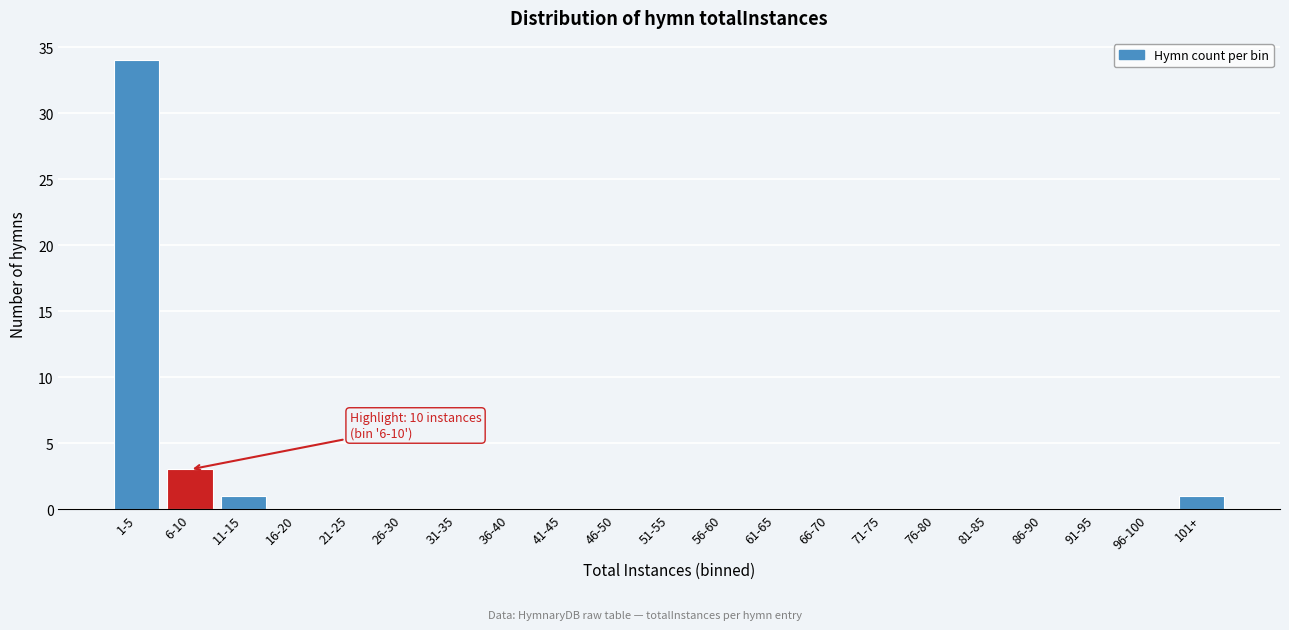

Reading left to right, extract all data points from this chart.

1-5=34	6-10=3	11-15=1	16-20=0	21-25=0	26-30=0	31-35=0	36-40=0	41-45=0	46-50=0	51-55=0	56-60=0	61-65=0	66-70=0	71-75=0	76-80=0	81-85=0	86-90=0	91-95=0	96-100=0	101+=1